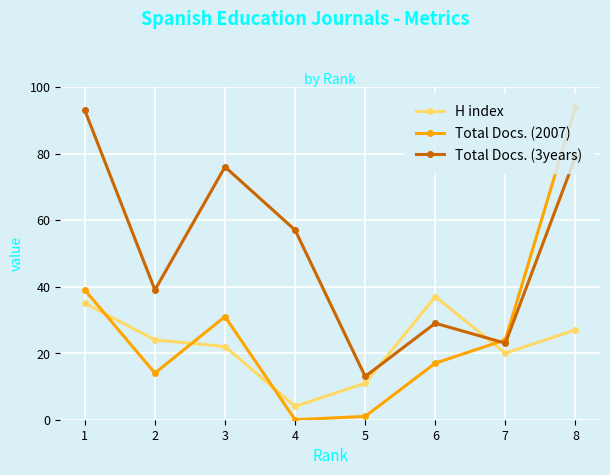

At how many categories does at least one series exceed 48?

4